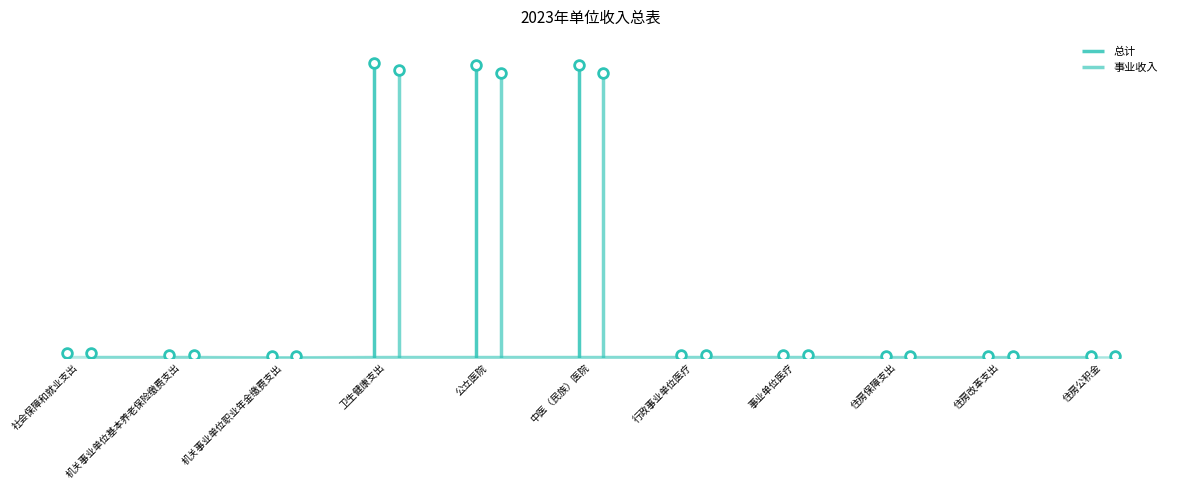

How many interior local peaks does the 总计 series have?

1